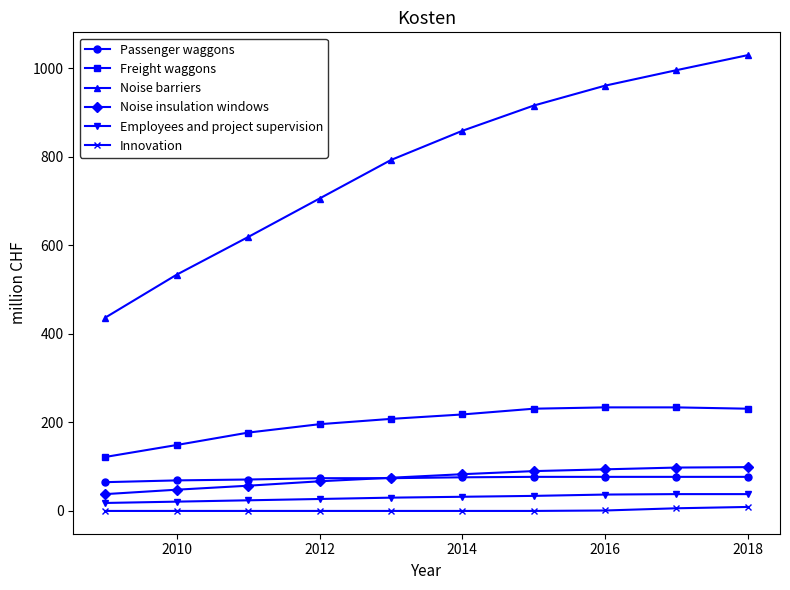

At how many categories does at least one series exceed 726?

6